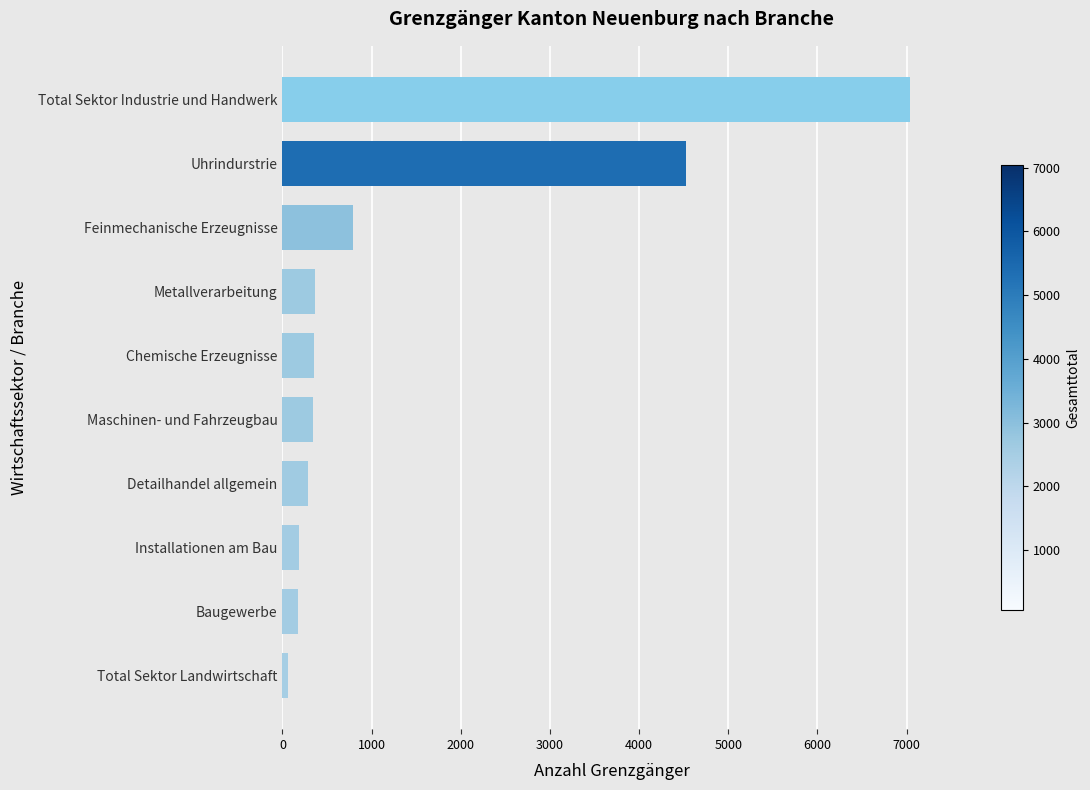

The value at Chemische Erzeugnisse is 354. True or false?

True